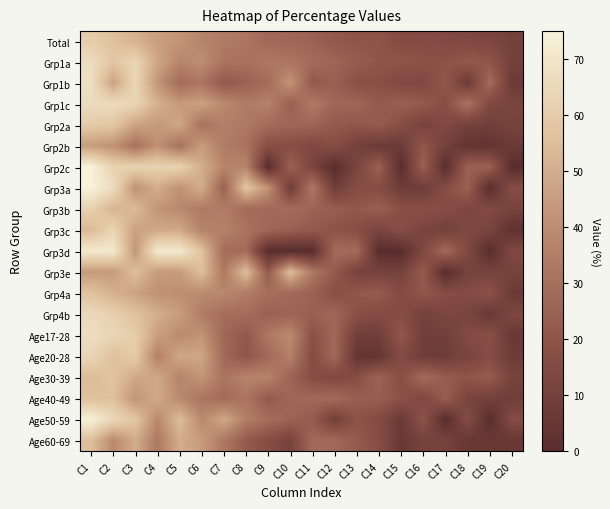

At C18, list the series in order from largest to smallest.

Grp1c, Grp2c, Grp3a, Grp1a, Age30-39, Age50-59, Grp4a, Age17-28, Grp3c, Grp3d, Total, Grp3b, Grp4b, Age20-28, Age40-49, Grp3e, Grp2a, Grp1b, Age60-69, Grp2b